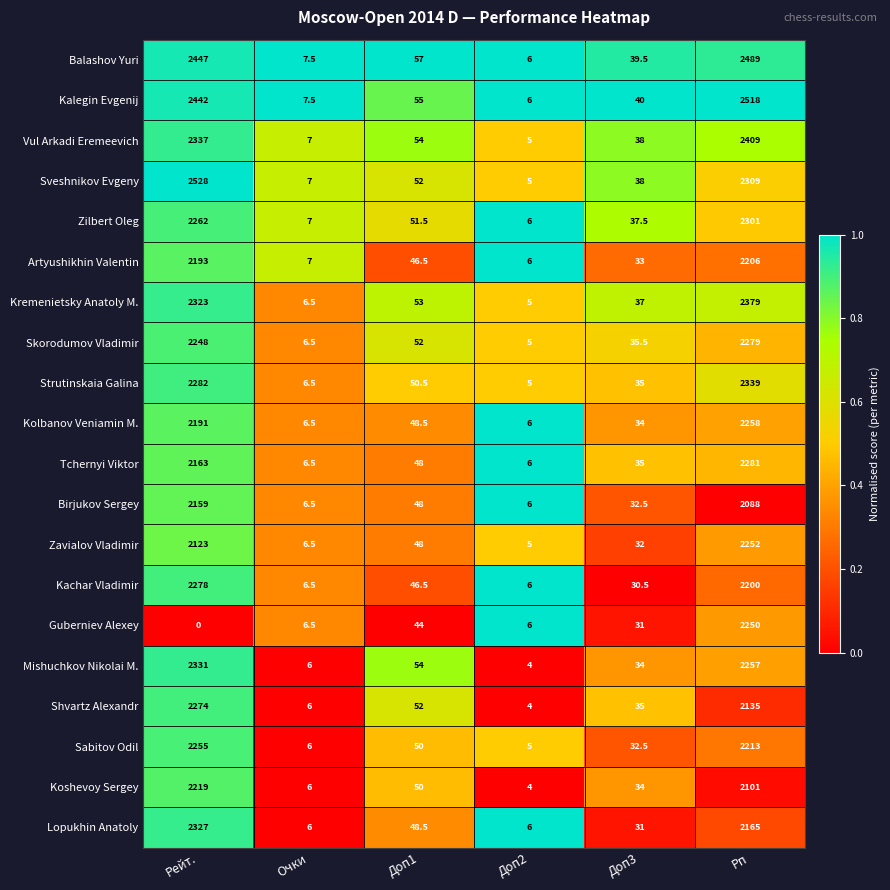

The value of Balashov Yuri at Доп3 is 39.5. True or false?

True